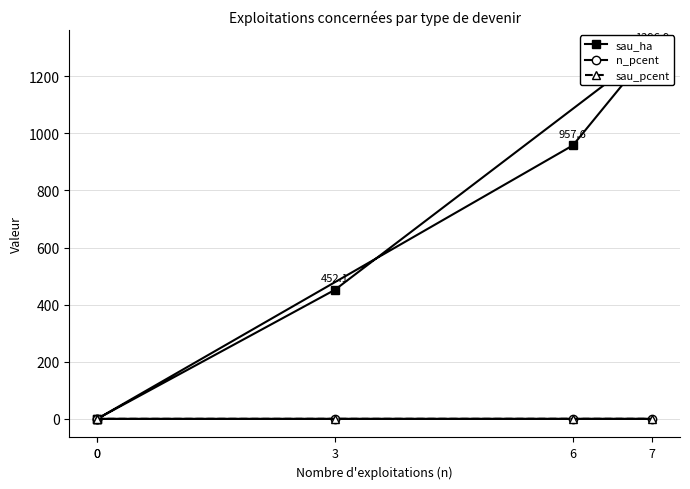

True or false: sau_pcent and sau_ha intersect in this chart.

False